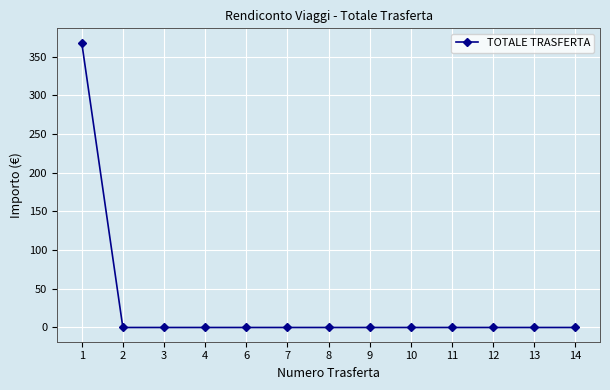

How many values exceed 0?

1